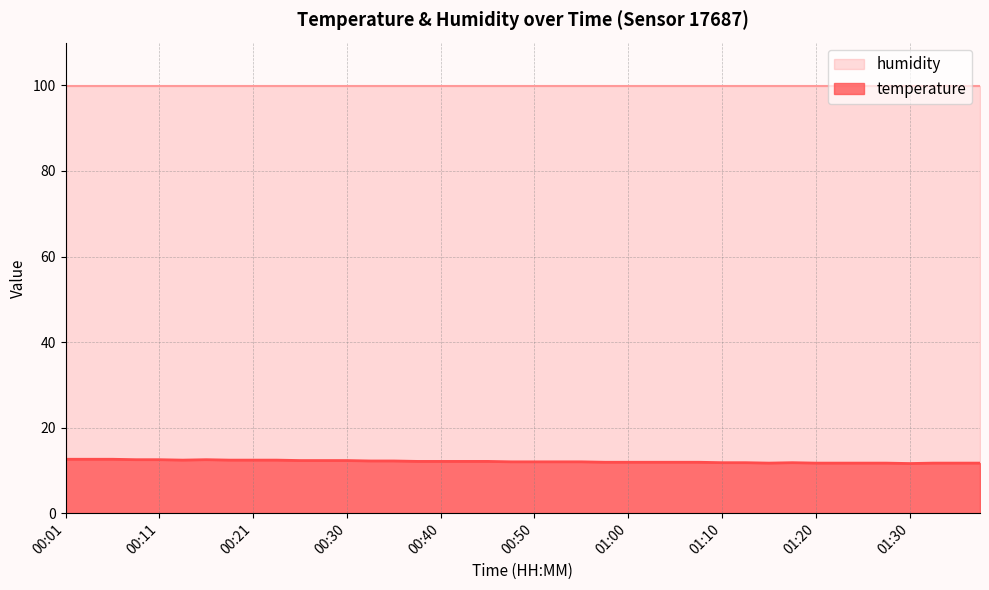

The value at 00:18 is 18.3. True or false?

False